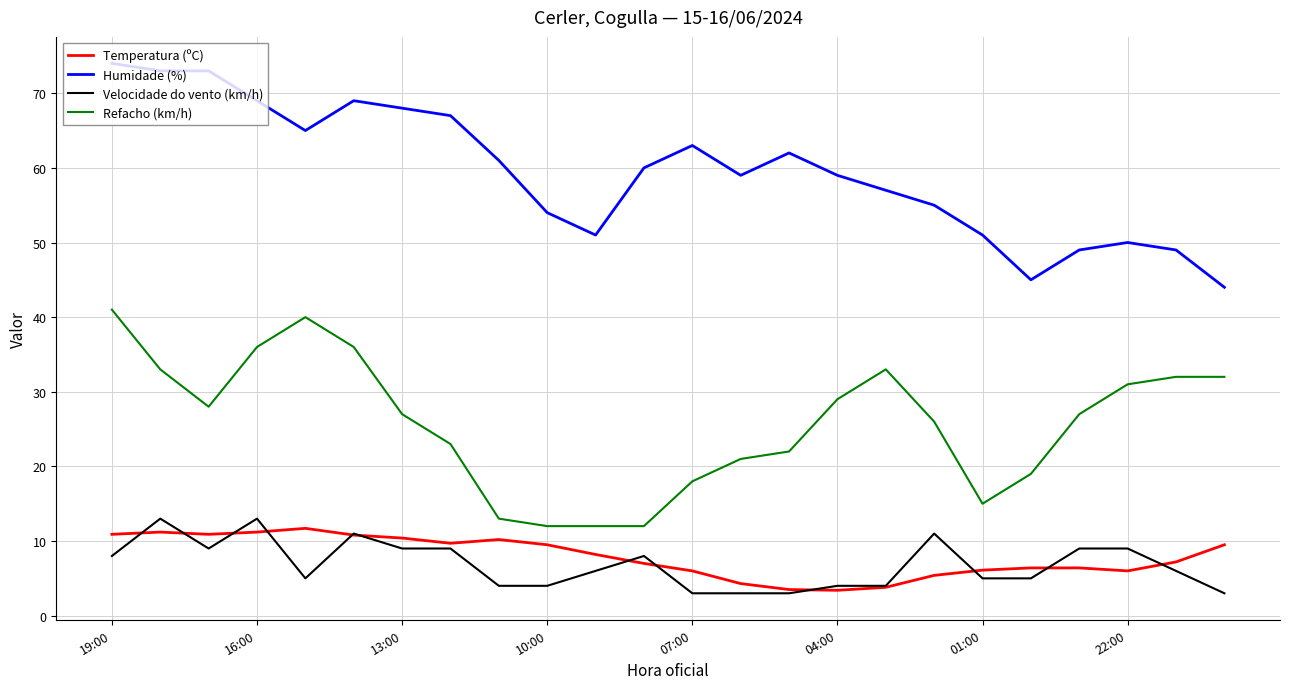

What is the maximum value shown in the chart?

74.0